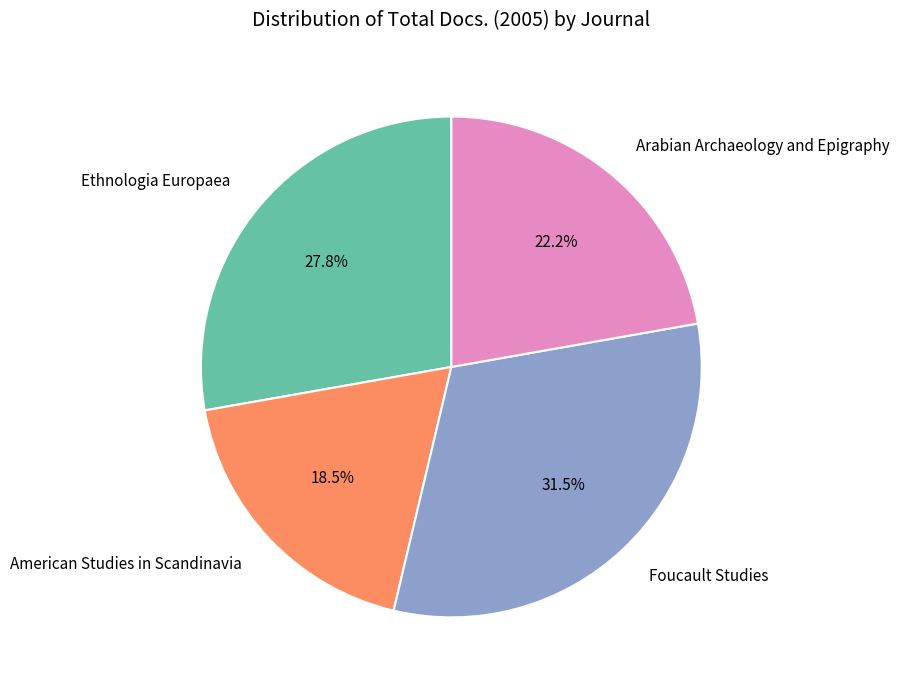

What percentage is the Ethnologia Europaea slice, to the nearest percent?

28%